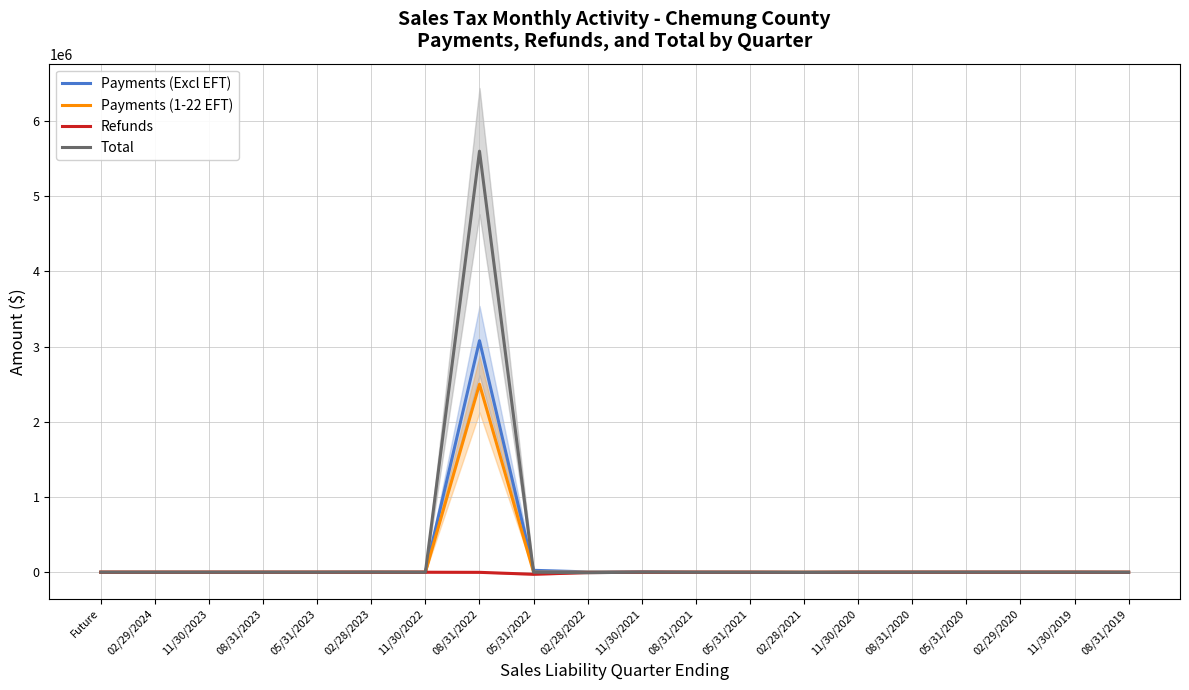

Between which two adjacent categories do Payments (1-22 EFT) and Refunds first intersect?

11/30/2020 and 08/31/2020